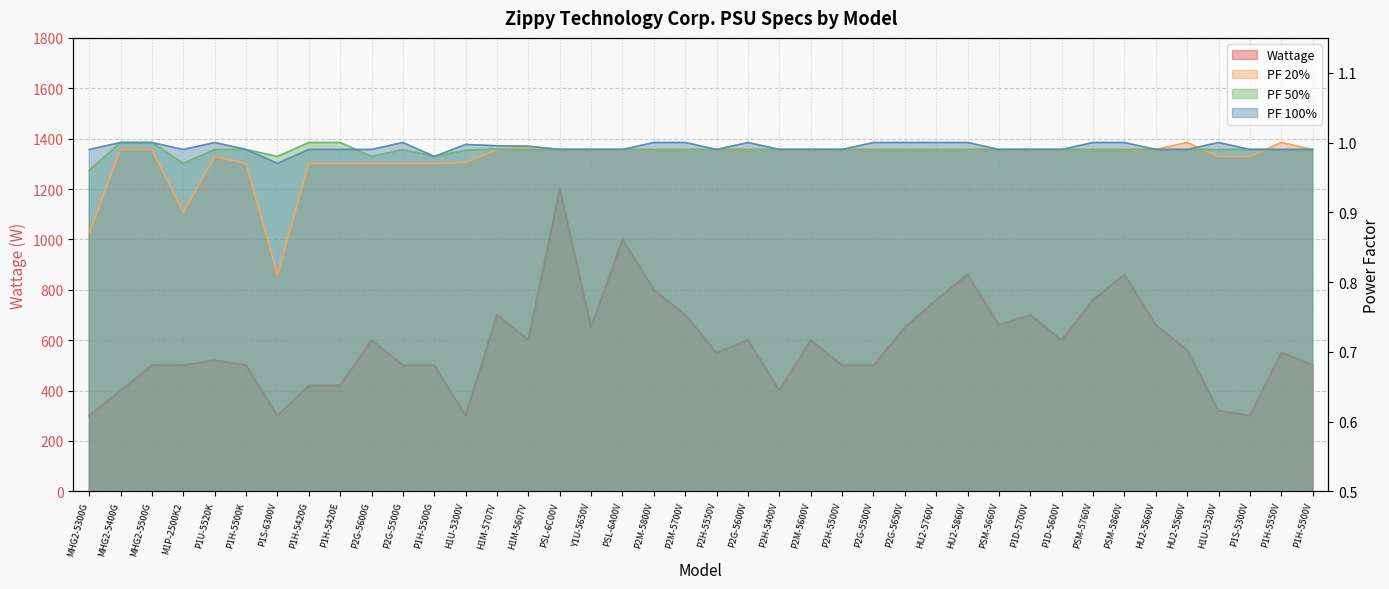

True or false: PF 100% has more than 2 points higher than both neighbors.

True